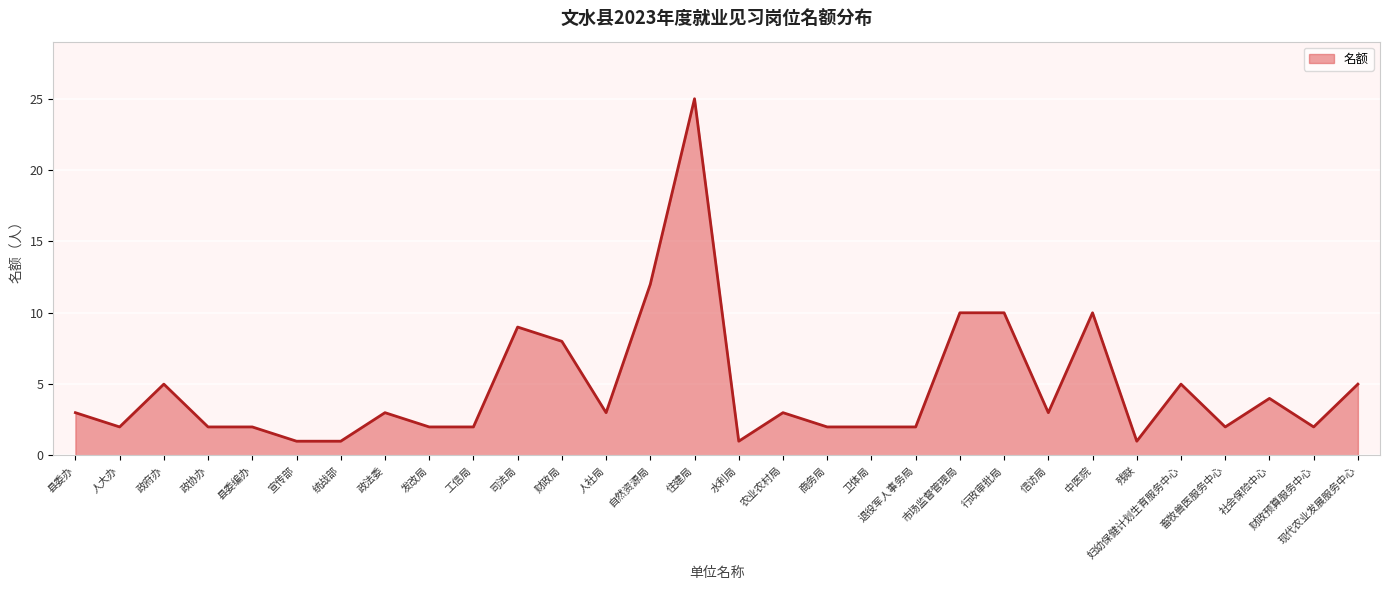

The chart shows a value of 4 at 自然资源局. True or false?

False